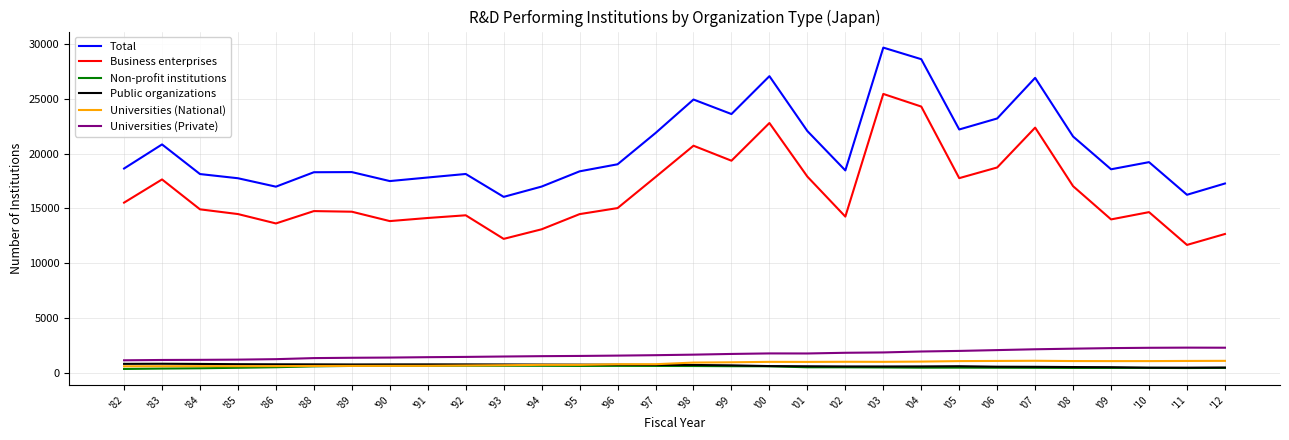

True or false: Business enterprises and Non-profit institutions cross at least once.

False